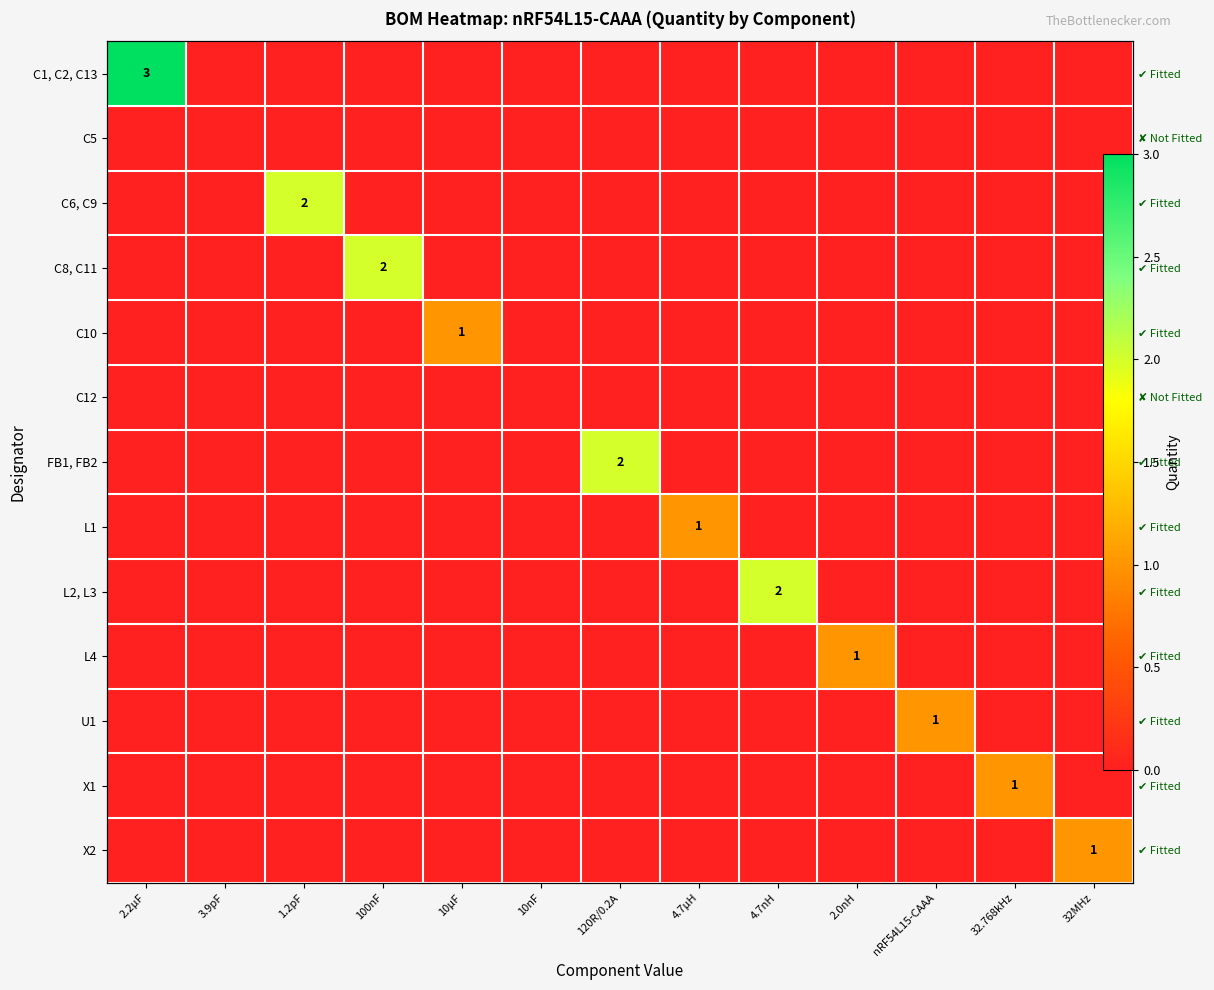

At 1.2pF, list the series in order from largest to smallest.

C6, C9, C1, C2, C13, C5, C8, C11, C10, C12, FB1, FB2, L1, L2, L3, L4, U1, X1, X2